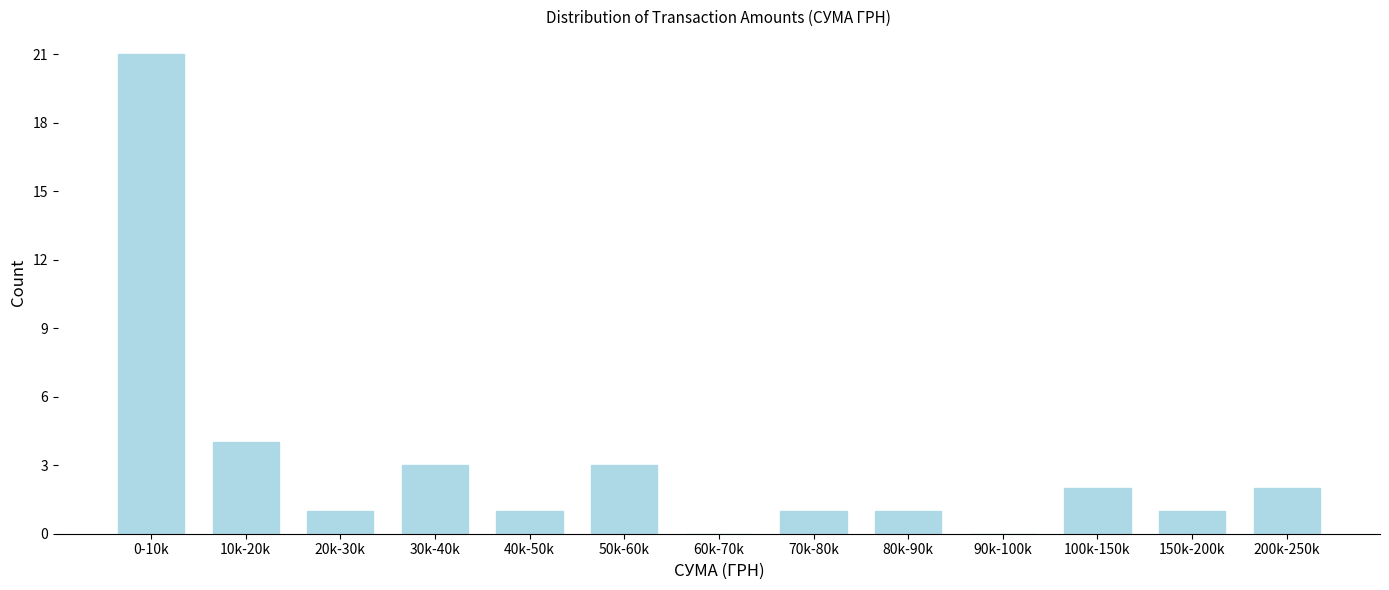

Reading left to right, extract all data points from this chart.

0-10k=21	10k-20k=4	20k-30k=1	30k-40k=3	40k-50k=1	50k-60k=3	60k-70k=0	70k-80k=1	80k-90k=1	90k-100k=0	100k-150k=2	150k-200k=1	200k-250k=2